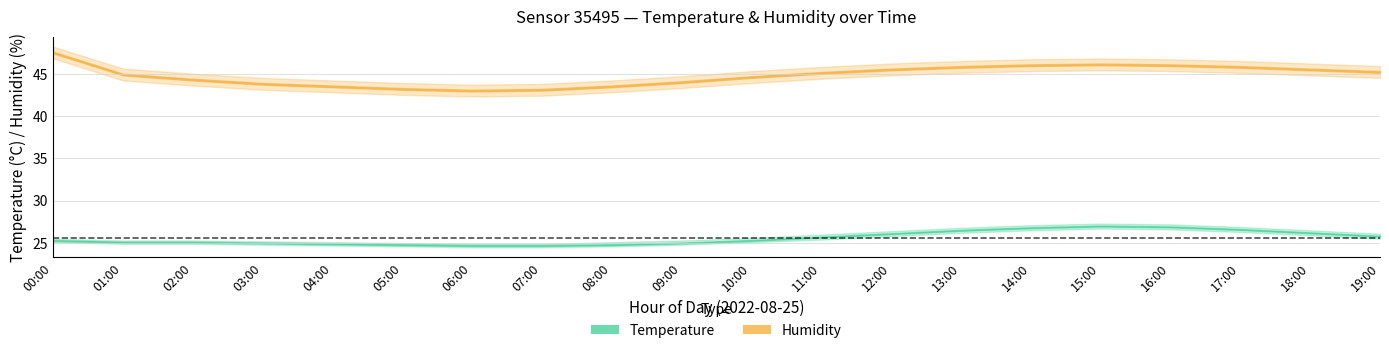

Reading right to left, extract all data points from this chart.

temperature: 25.8	26.2	26.6	26.9	27.0	26.8	26.5	26.1	25.7	25.3	25.0	24.8	24.7	24.7	24.8	24.9	25.0	25.1	25.1	25.3
temp_upper: 26.1	26.5	26.9	27.2	27.3	27.1	26.8	26.4	26.0	25.6	25.3	25.1	24.9	24.9	25.0	25.1	25.2	25.3	25.3	25.5
temp_lower: 25.5	25.9	26.3	26.6	26.7	26.5	26.2	25.8	25.4	25.1	24.8	24.6	24.5	24.5	24.6	24.7	24.8	24.9	24.9	25.1
humidity: 45.2	45.5	45.8	46.0	46.1	46.0	45.8	45.5	45.1	44.6	44.0	43.5	43.1	43.0	43.2	43.5	43.8	44.3	44.9	47.5
humidity_upper: 45.9	46.2	46.5	46.7	46.8	46.7	46.5	46.2	45.8	45.3	44.7	44.2	43.8	43.7	43.9	44.2	44.5	45.0	45.6	48.2
humidity_lower: 44.5	44.8	45.1	45.3	45.4	45.3	45.1	44.8	44.4	43.9	43.3	42.8	42.4	42.3	42.5	42.8	43.1	43.6	44.2	46.8